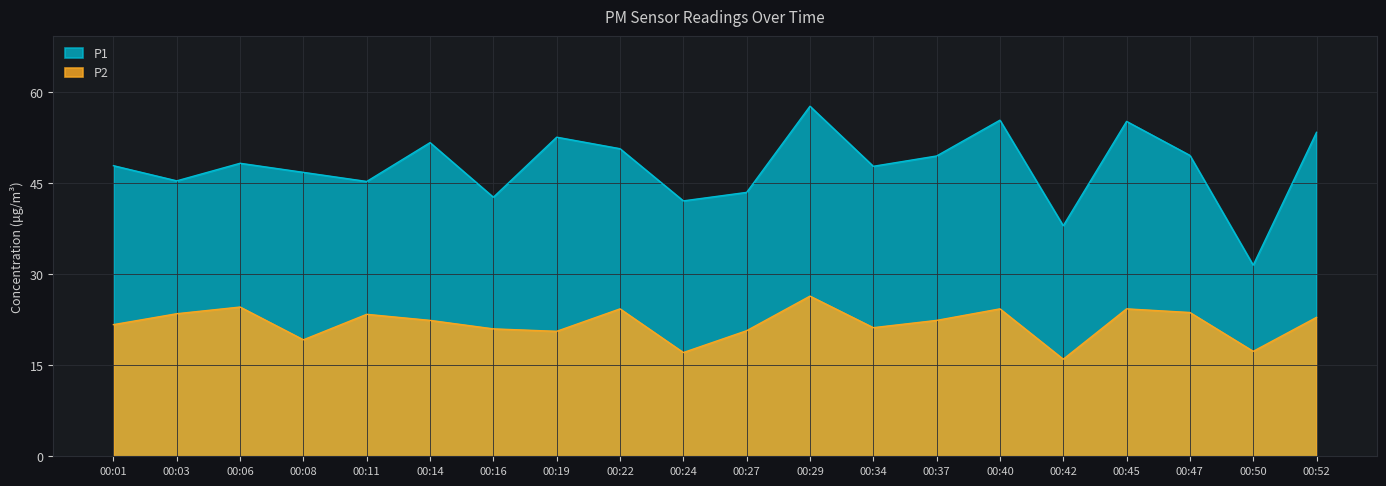

True or false: P2 and P1 intersect in this chart.

False